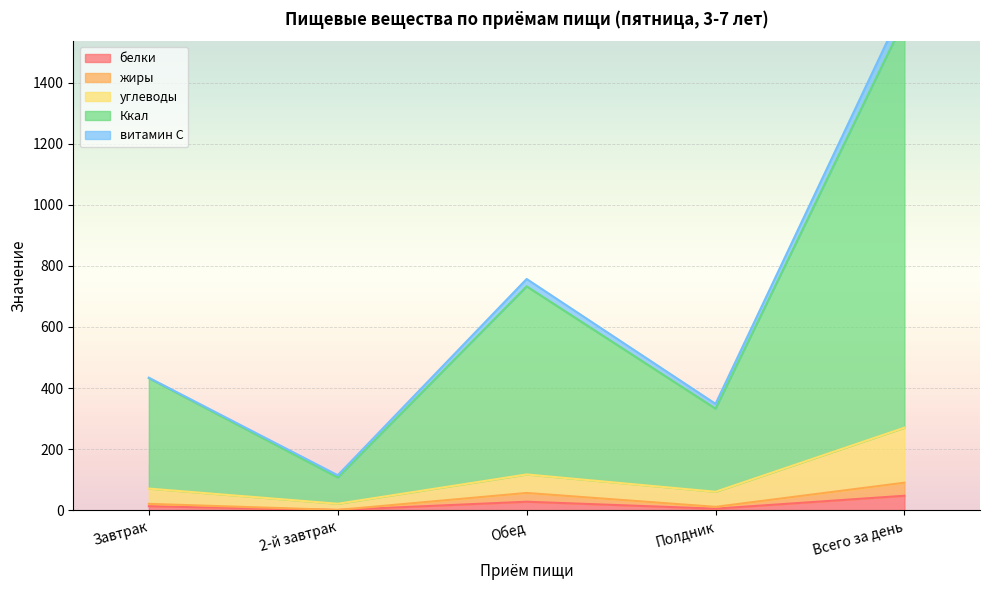

At which category is the sum across all series the highest?

Всего за день